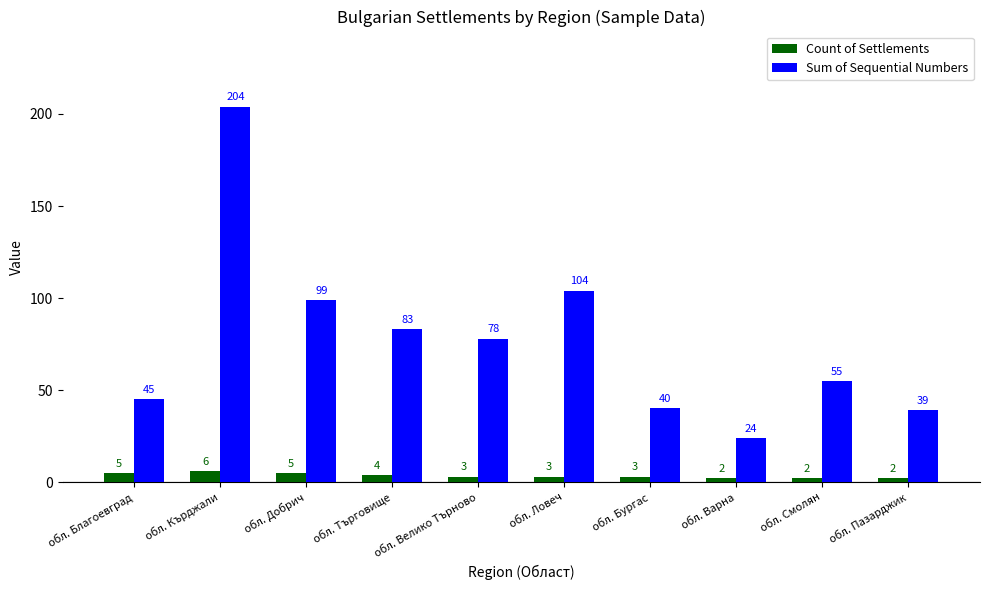

The value of Sum of Sequential Numbers at обл. Варна is 16. True or false?

False